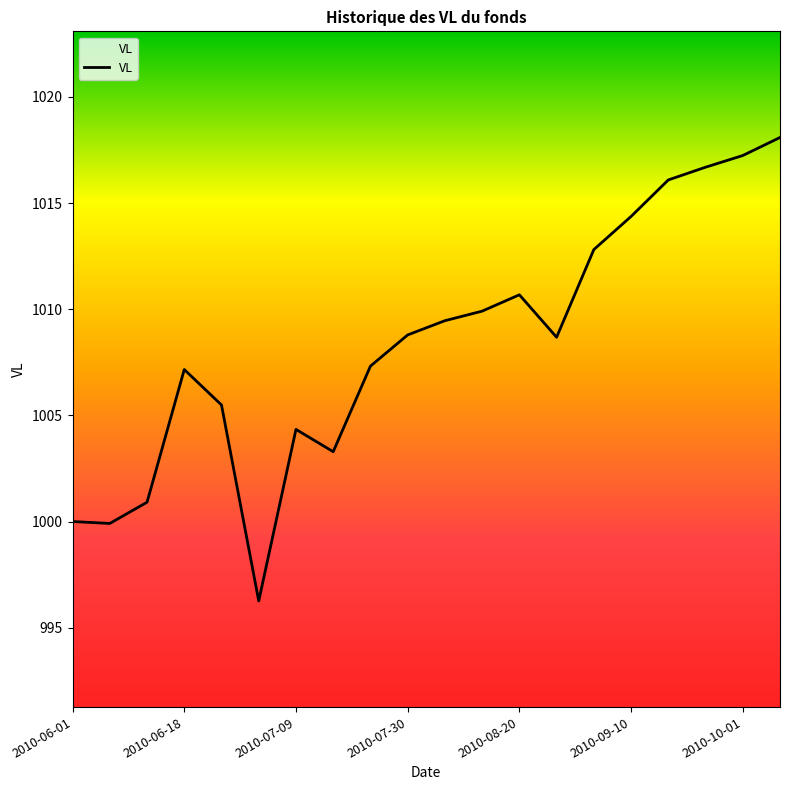

What is the minimum value shown in the chart?

996.3